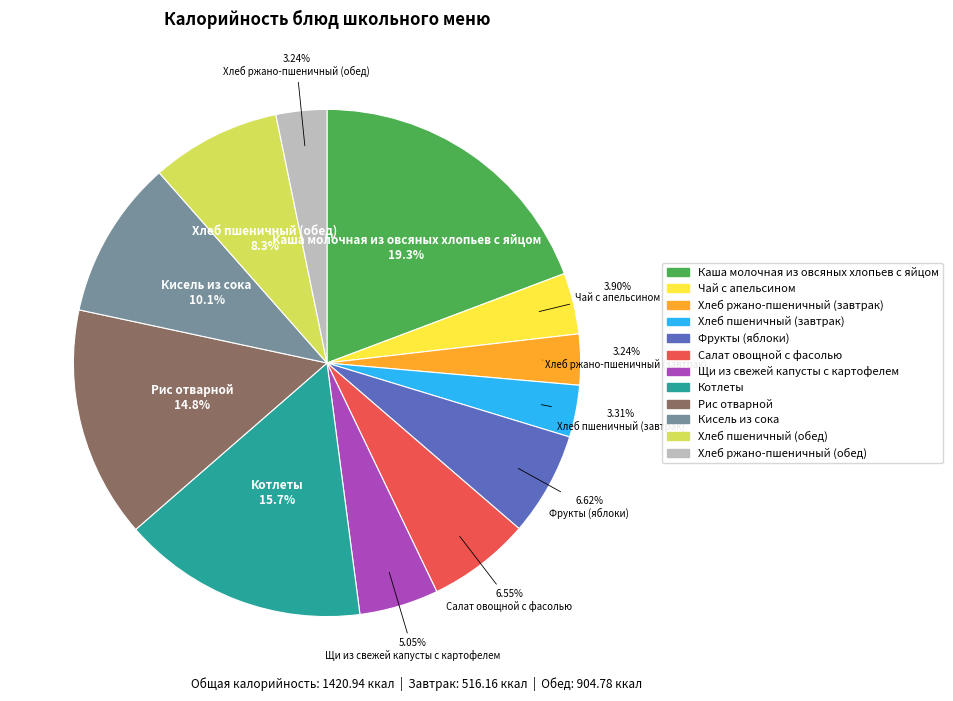

Approximately how many times larger is the value at Чай с апельсином compared to Хлеб пшеничный (завтрак)?

1.2